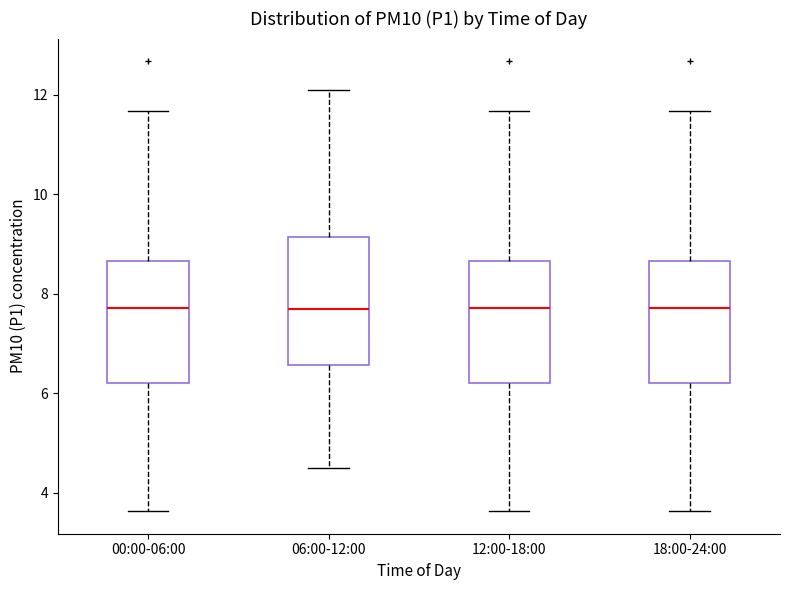

Where is the lower edge of the box for 12:00-18:00 on the y-axis? The values are not printed on the chart, so give them approximately, as read against the axis.

6.2